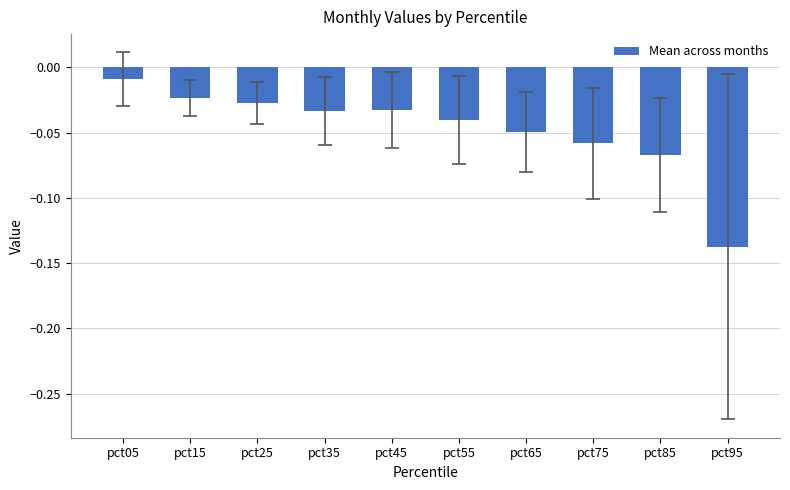

Are the bars grouped side by side (vs. stacked)?

No